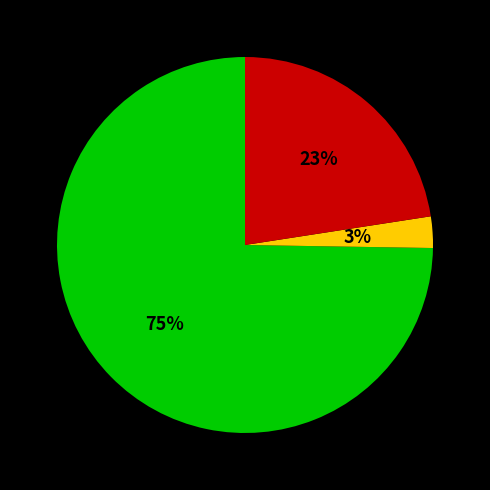

How many segments does this pie chart have?

3